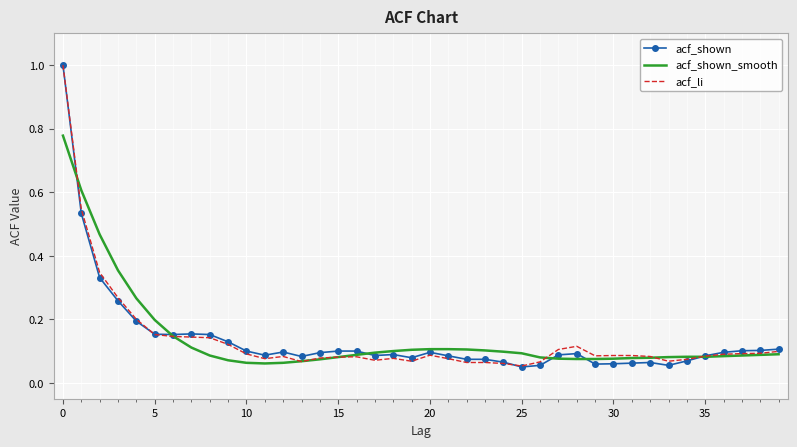

What is the highest value of the acf_shown series?

1.0